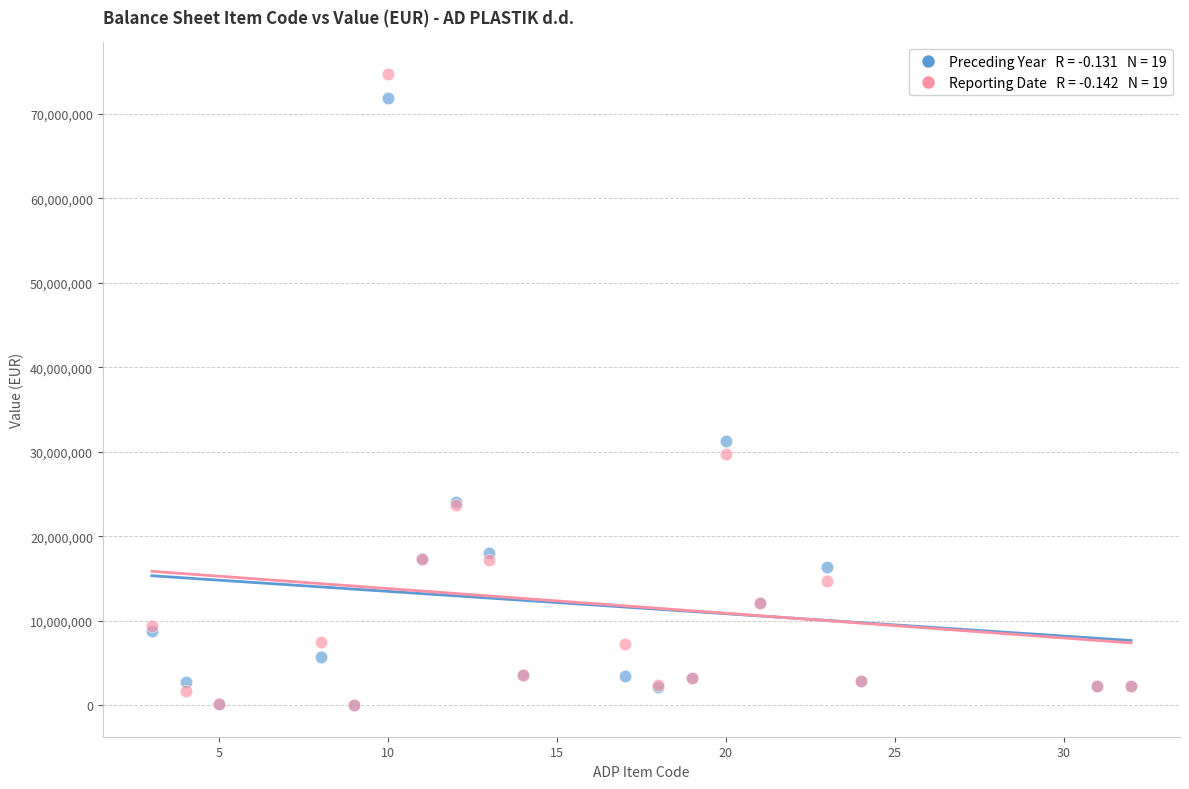

Across all series, what Y value is closest to 37368894?

31332853